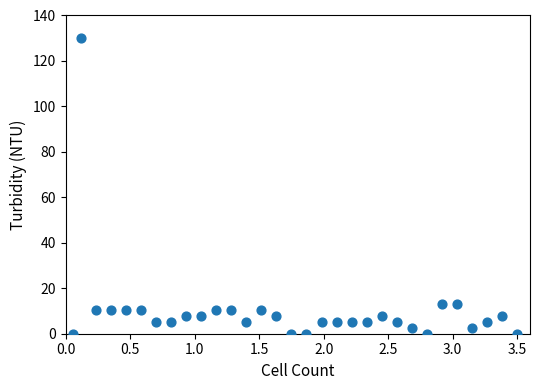

What is the range of Y values (max minus min)?

130.0